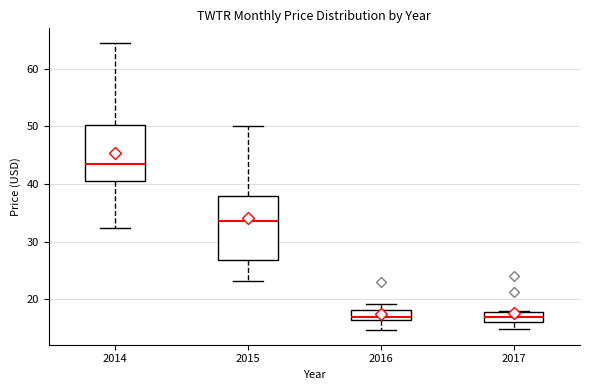

Reading left to right, transcribe this box plot: for each box, give where its median line is, the range the box spans, and where its two whiskers end, as read against the y-axis. The values are not printed on the chart, so give them approximately, as read against the axis.

2014: median 43, box 40 to 50, whiskers 32 to 65
2015: median 34, box 27 to 38, whiskers 23 to 50
2016: median 17, box 16 to 18, whiskers 15 to 19
2017: median 17, box 16 to 18, whiskers 15 to 18